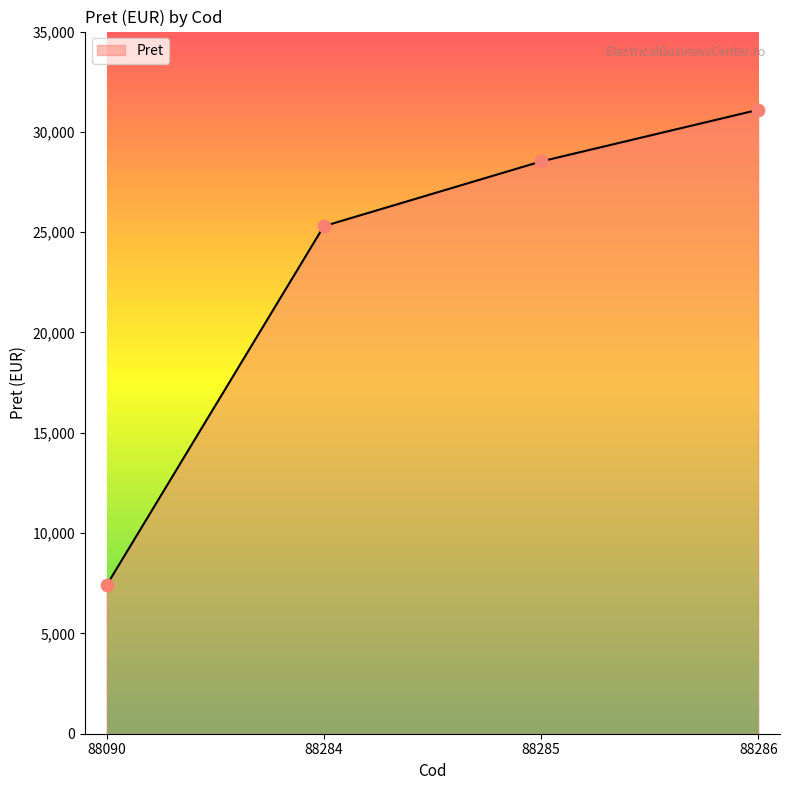

Between 88284 and 88286, which is larger?

88286